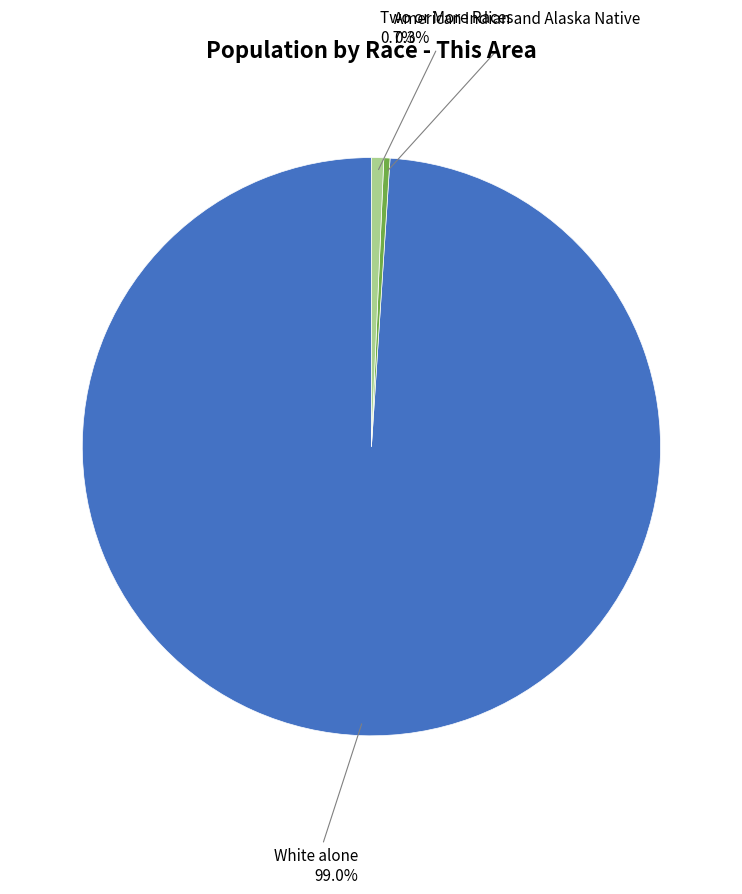

Is there any slice that represents more than half of the pie?

Yes